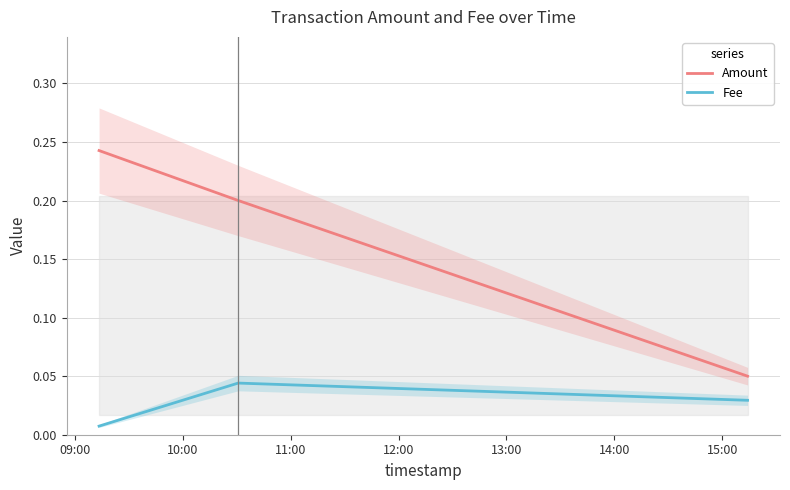

Is this an area chart (filled region under the line)?

No